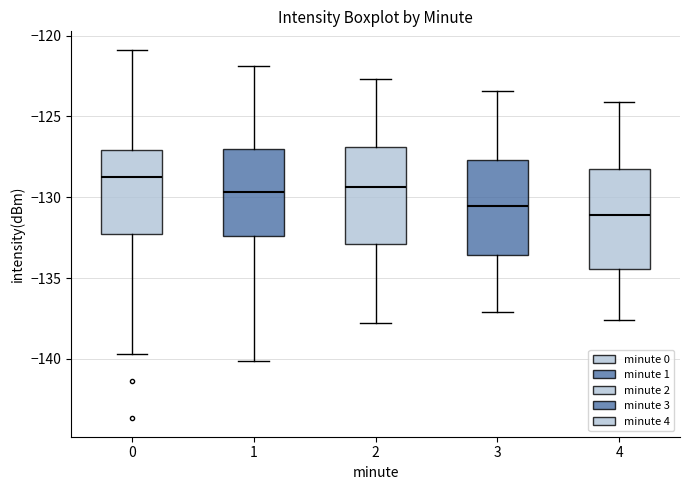

Where is the lower edge of the box at x = 0 on the y-axis? The values are not printed on the chart, so give them approximately, as read against the axis.

-132.5